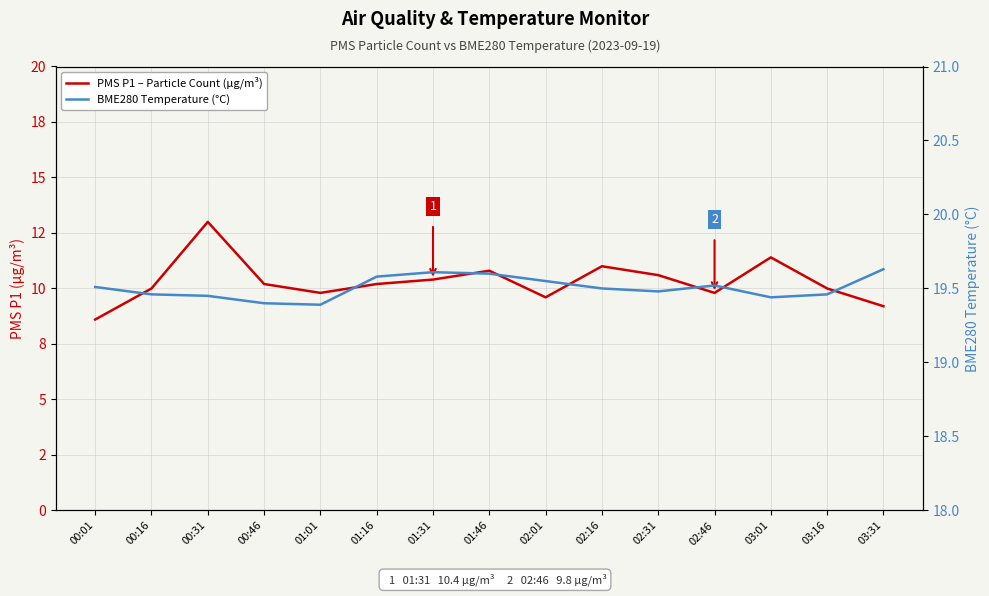

Is the value of PMS P1 – Particle Count (µg/m³) at 02:16 greater than the value of BME280 Temperature (°C) at 00:16?

No